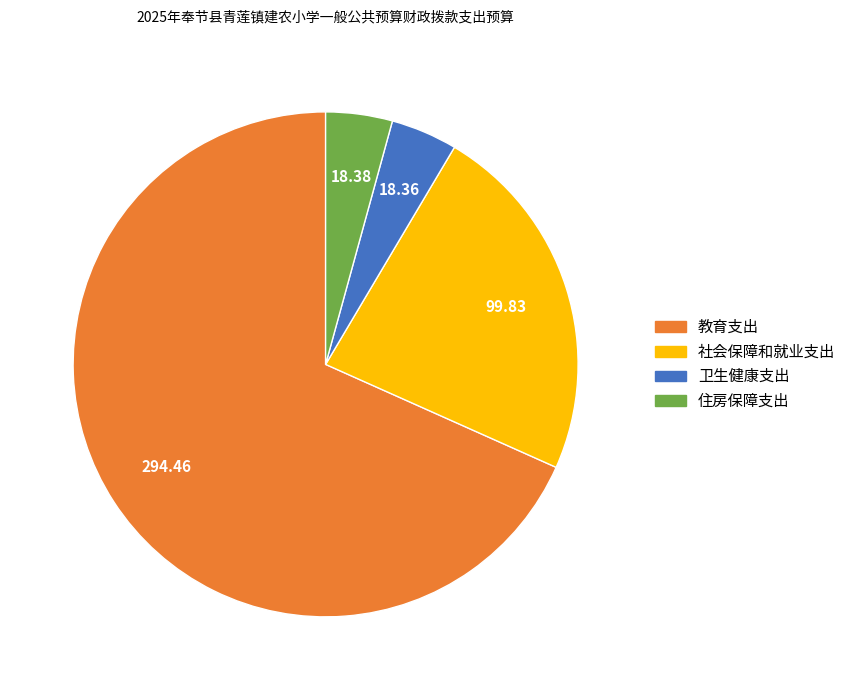

What is the largest slice in the pie chart?

教育支出